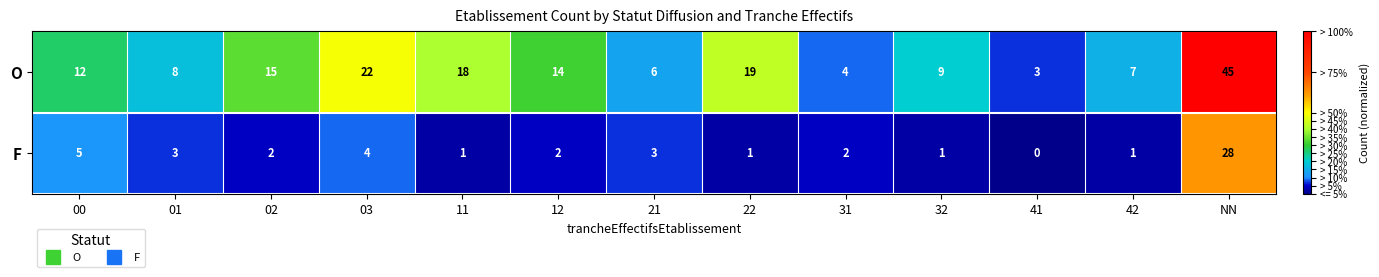

List the series in order of their peak value, lowest first.

F, O